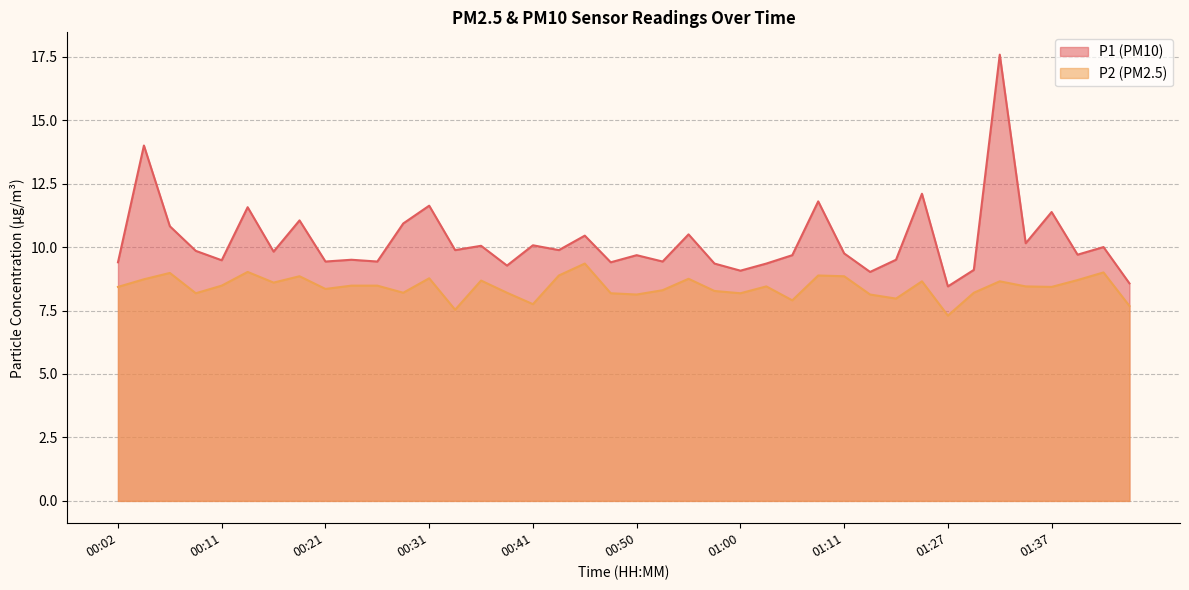

Reading left to right, list all the values displayed in this chart.

P1: 9.4	14.0	10.8	9.8	9.5	11.6	9.8	11.1	9.4	9.5	9.4	10.9	11.6	9.9	10.1	9.3	10.1	9.9	10.4	9.4	9.7	9.4	10.5	9.3	9.1	9.3	9.7	11.8	9.8	9.0	9.5	12.1	8.4	9.1	17.6	10.2	11.4	9.7	10.0	8.6
P2: 8.4	8.7	9.0	8.2	8.5	9.0	8.6	8.8	8.3	8.5	8.5	8.2	8.8	7.5	8.7	8.2	7.8	8.9	9.3	8.2	8.1	8.3	8.8	8.3	8.2	8.4	7.9	8.9	8.8	8.1	8.0	8.7	7.3	8.2	8.7	8.4	8.4	8.7	9.0	7.7